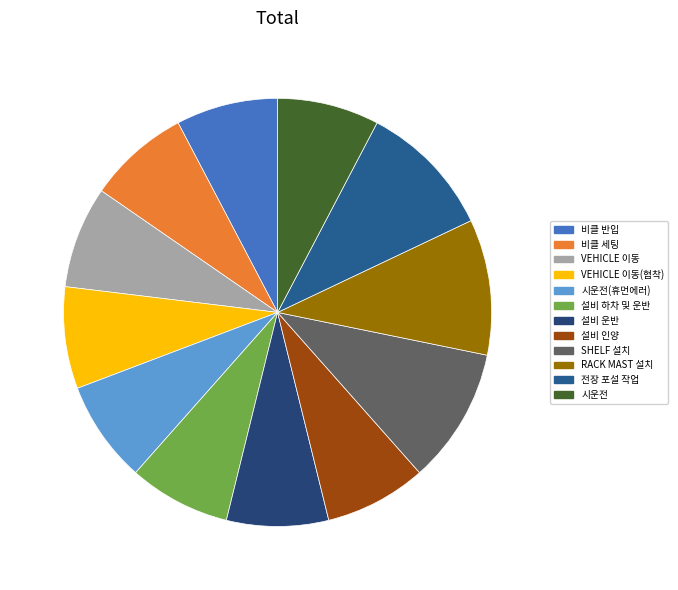

To the nearest percent, what portion does 전장 포설 작업 represent?

10%